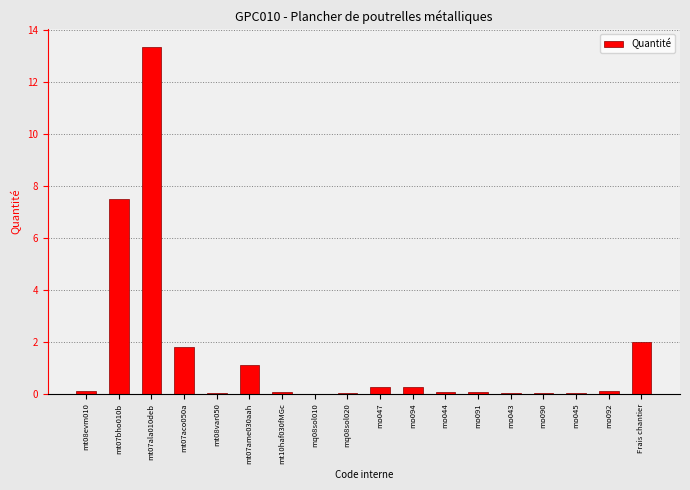

Between mt07bho010b and mo092, which is larger?

mt07bho010b